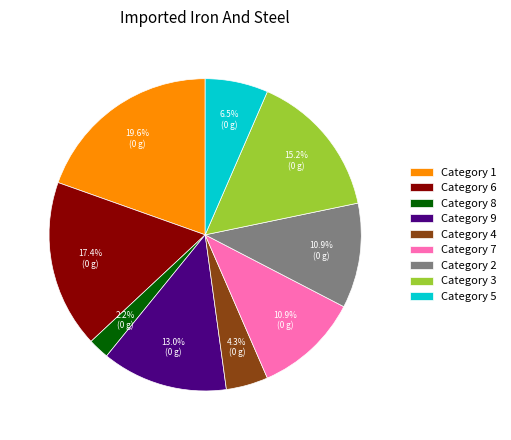

Is there any slice that represents more than half of the pie?

No